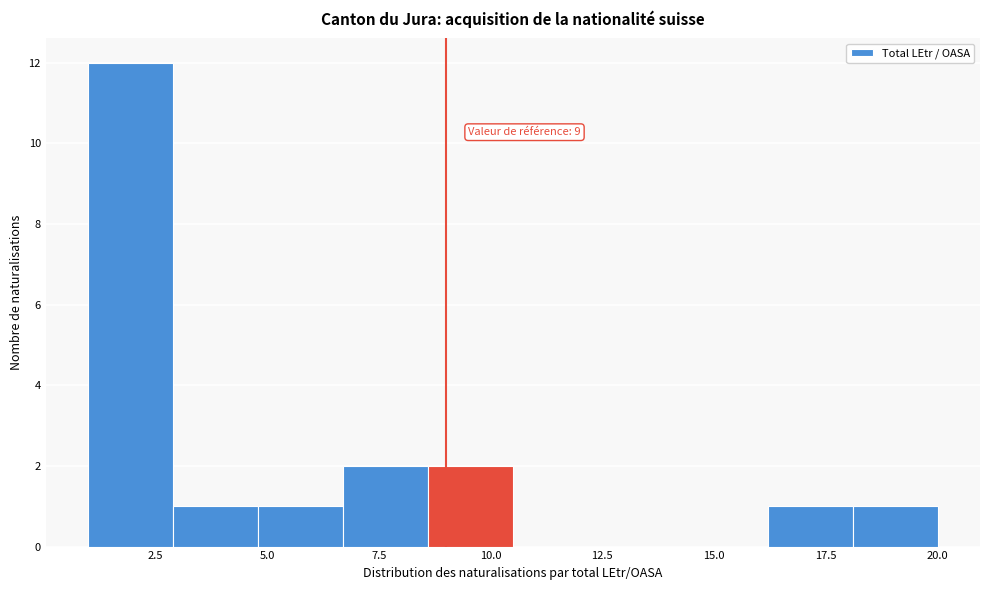

Around what value on the x-axis is the tallest bar? Give the approximate position of its centre, as read against the axis.

2.0